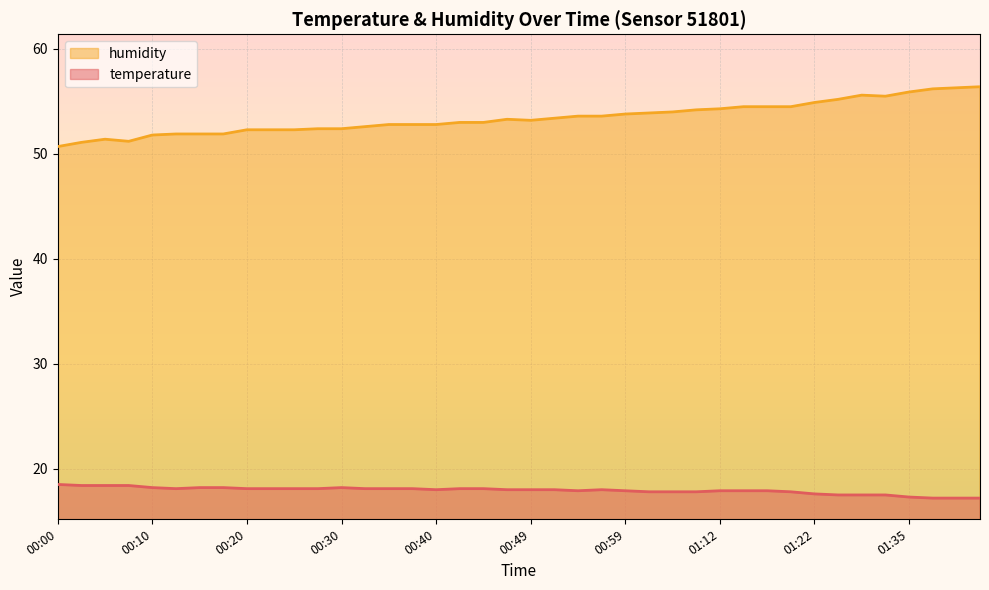

List the series in order of their peak value, highest first.

humidity, temperature